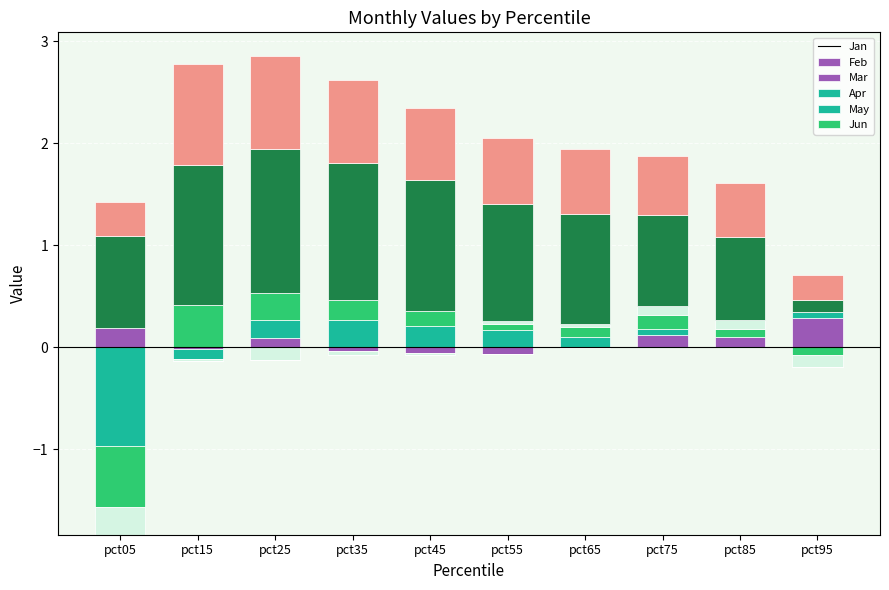

At pct95, list the series in order from largest to smallest.

Jan, Jun, May, Feb, Mar, Apr